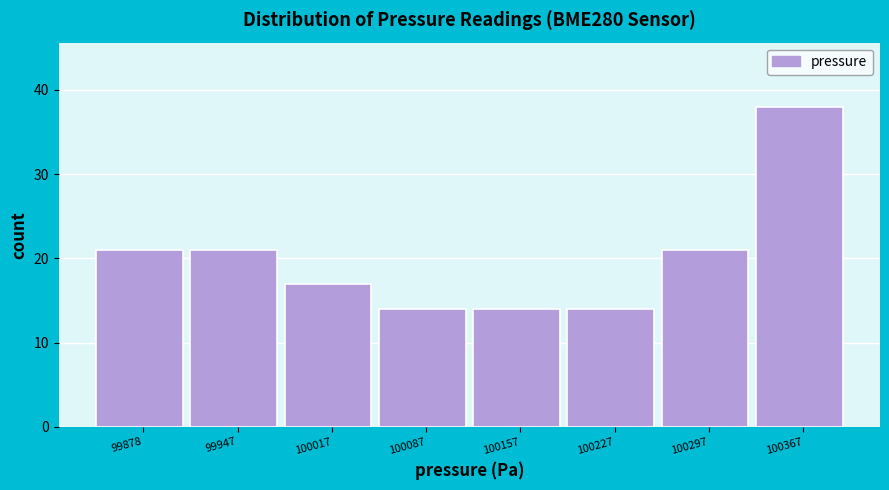

Reading left to right, extract all data points from this chart.

99878=21	99947=21	100017=17	100087=14	100157=14	100227=14	100297=21	100367=38